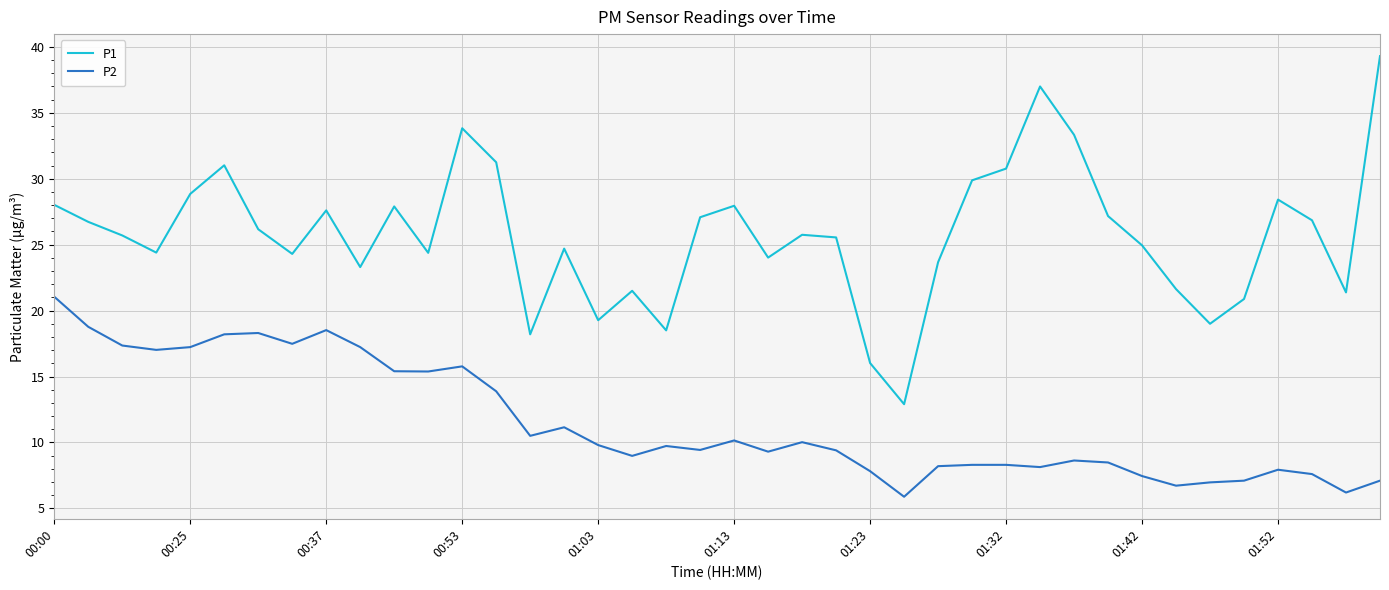

What is the difference between the maximum and minimum values in the P1 series?

26.4